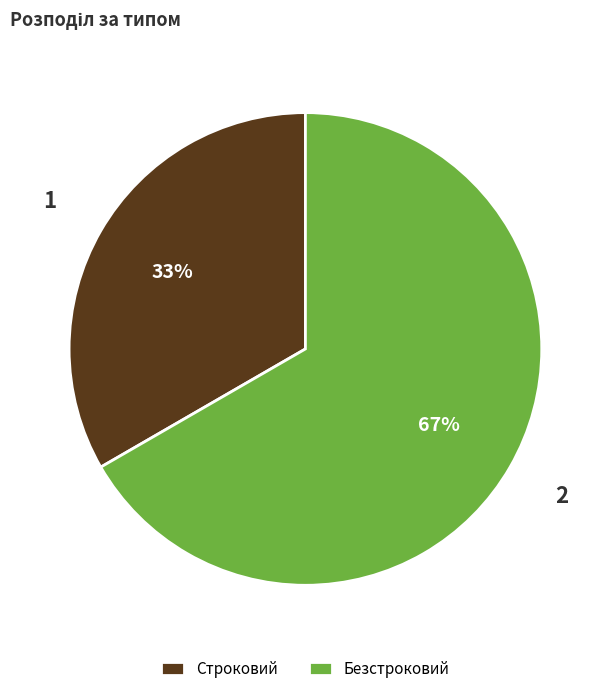

To the nearest percent, what portion does Строковий represent?

33%